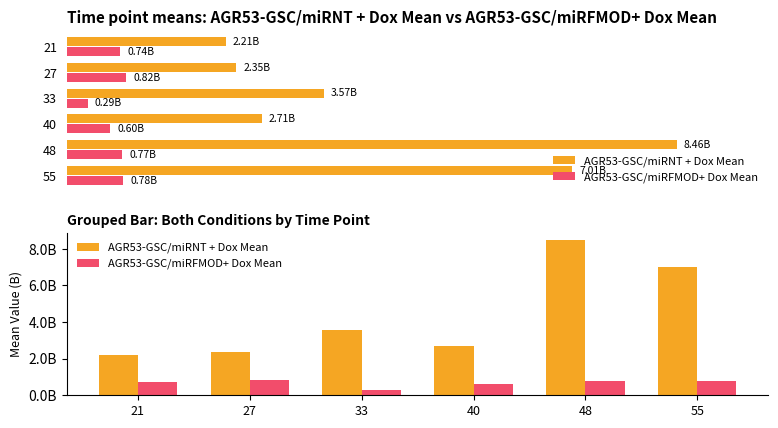

Reading left to right, list all the values displayed in this chart.

AGR53-GSC/miRNT + Dox Mean: 21=2205955555.6	27=2347833333.3	33=3565333333.3	40=2706800000.0	48=8462000000.0	55=7009500000.0
AGR53-GSC/miRFMOD+ Dox Mean: 21=744714285.7	27=822000000.0	33=292450000.0	40=600940001.6	48=768925000.0	55=781482500.0